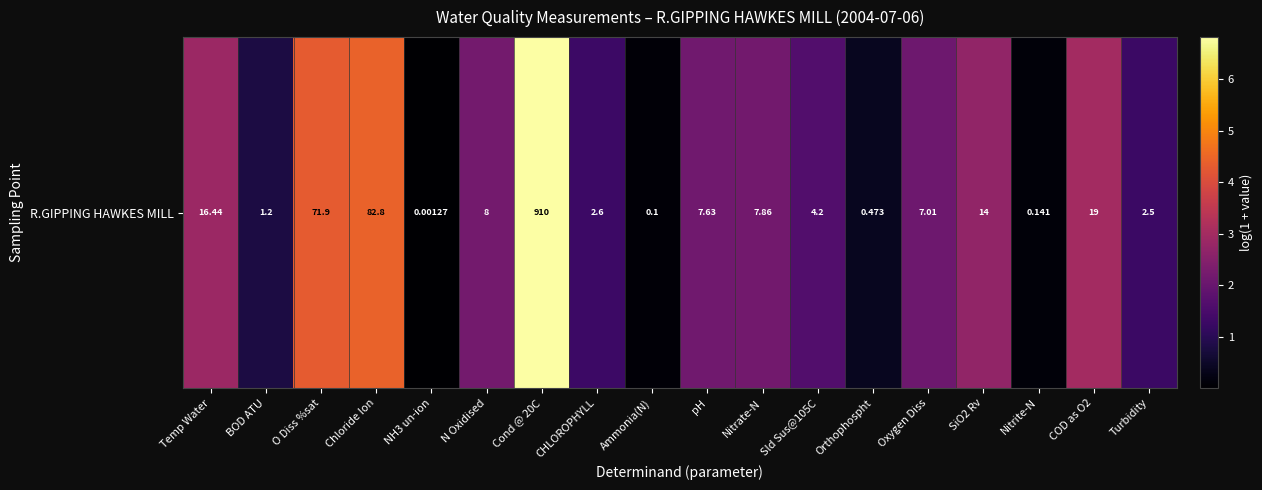

Which category has the highest value across all series?

Cond @ 20C